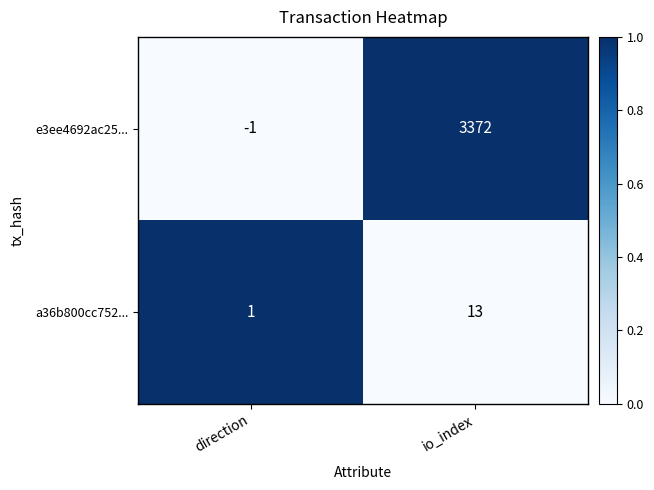

Reading left to right, list all the values displayed in this chart.

e3ee4692ac25...: -1	3372
a36b800cc752...: 1	13